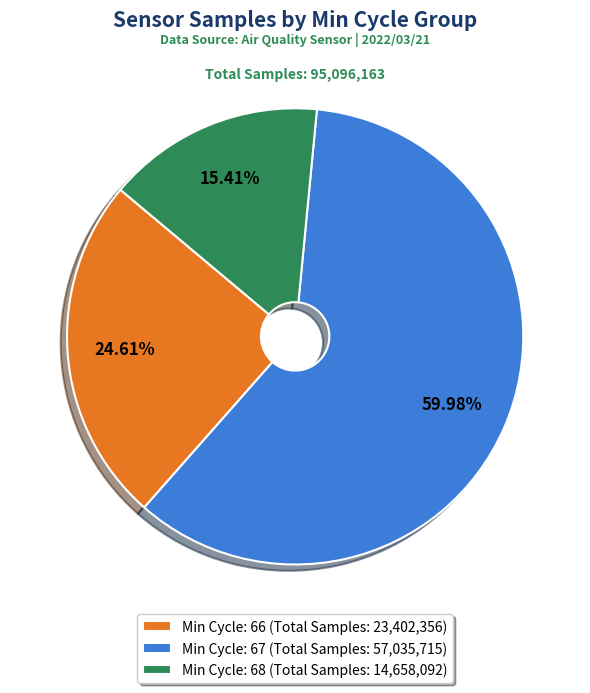

Is the sum of Min Cycle: 68 (Total Samples: 14,658,092) and Min Cycle: 66 (Total Samples: 23,402,356) greater than half?

No